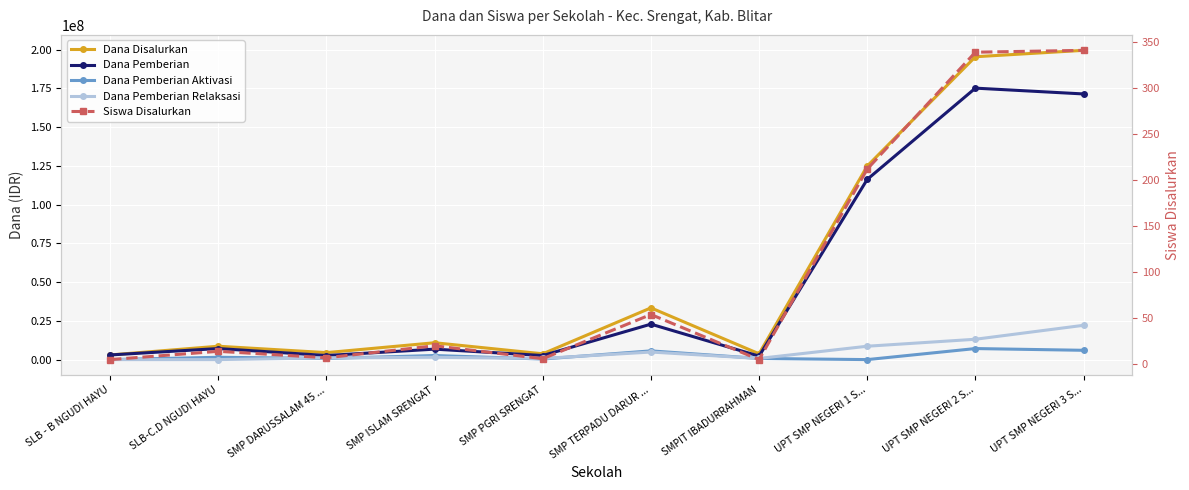

What is the total value across all series at UPT SMP NEGERI 2 S...?

390750339